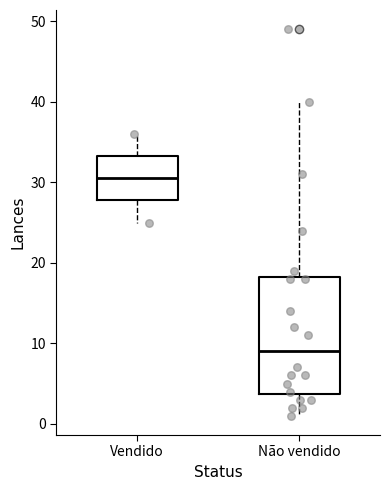

Reading left to right, transcribe this box plot: for each box, give where its median line is, the range the box spans, and where its two whiskers end, as read against the y-axis. The values are not printed on the chart, so give them approximately, as read against the axis.

Vendido: median 31, box 28 to 33, whiskers 25 to 36
Não vendido: median 9, box 4 to 18, whiskers 1 to 40